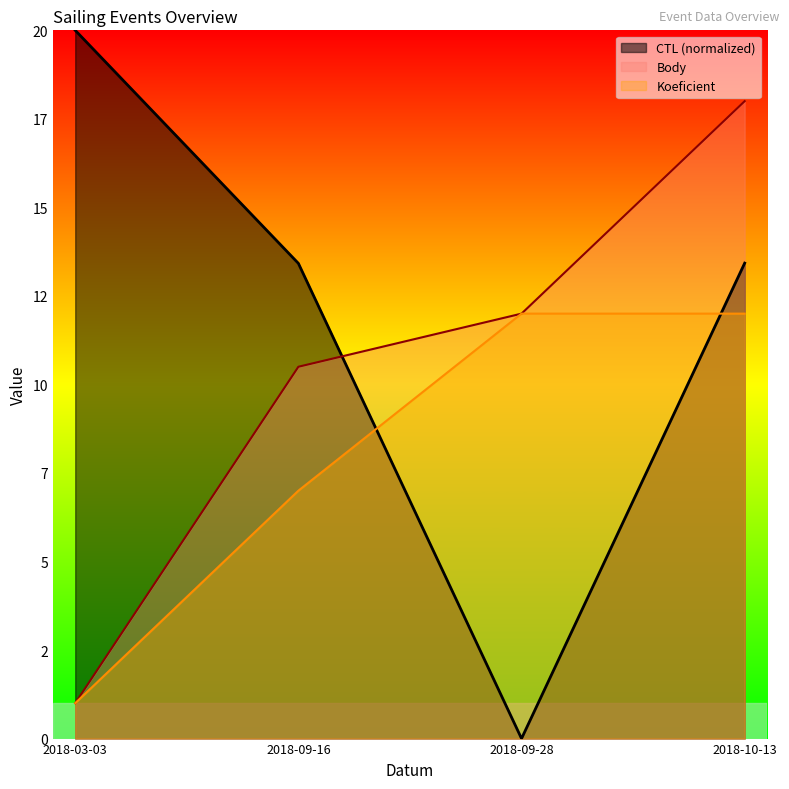

Reading right to left, list all the values displayed in this chart.

CTL: 2018-10-13=13.4	2018-09-28=0.0	2018-09-16=13.4	2018-03-03=20.0
Body: 2018-10-13=18.0	2018-09-28=12.0	2018-09-16=10.5	2018-03-03=1.0
Koeficient: 2018-10-13=12.0	2018-09-28=12.0	2018-09-16=7.0	2018-03-03=1.0